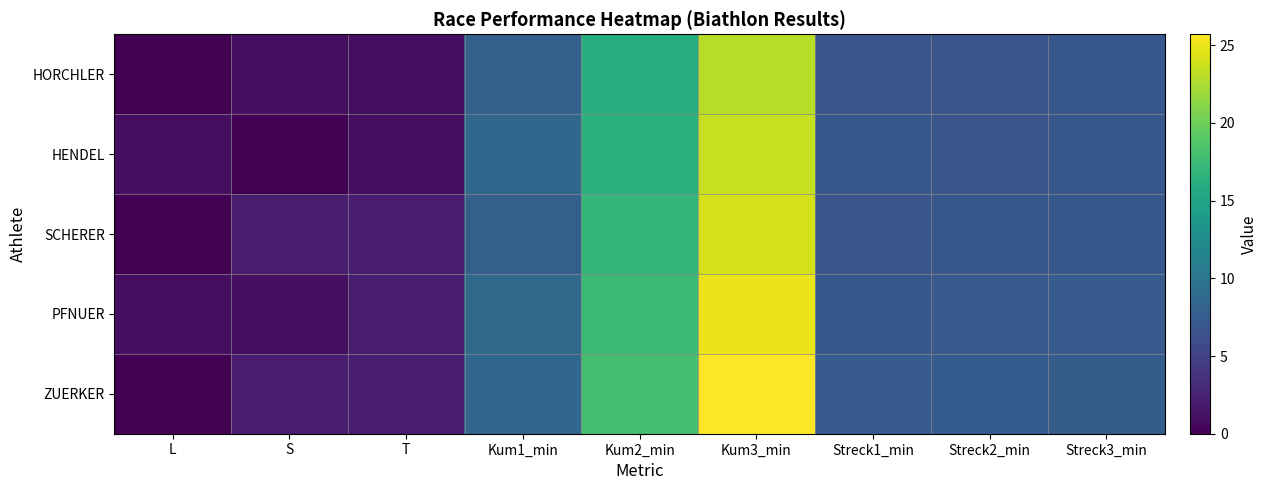

Which series has the largest total across all categories?

ZUERKER